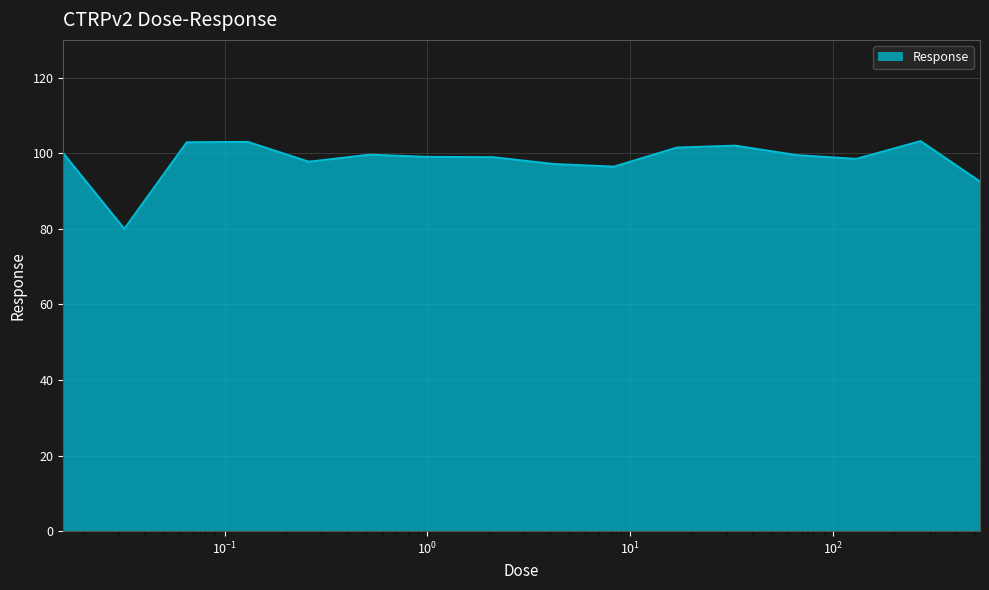

What is the minimum value shown in the chart?

80.0